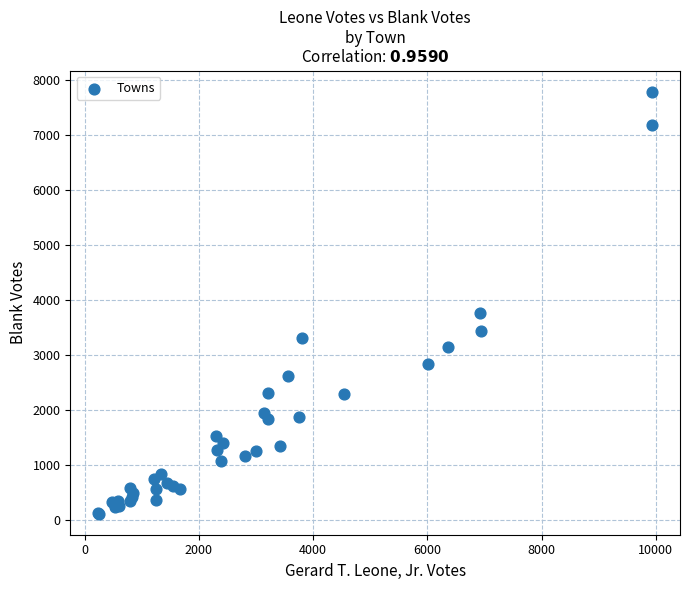

What Y value in the scatter plot is closest to 3951?

3767